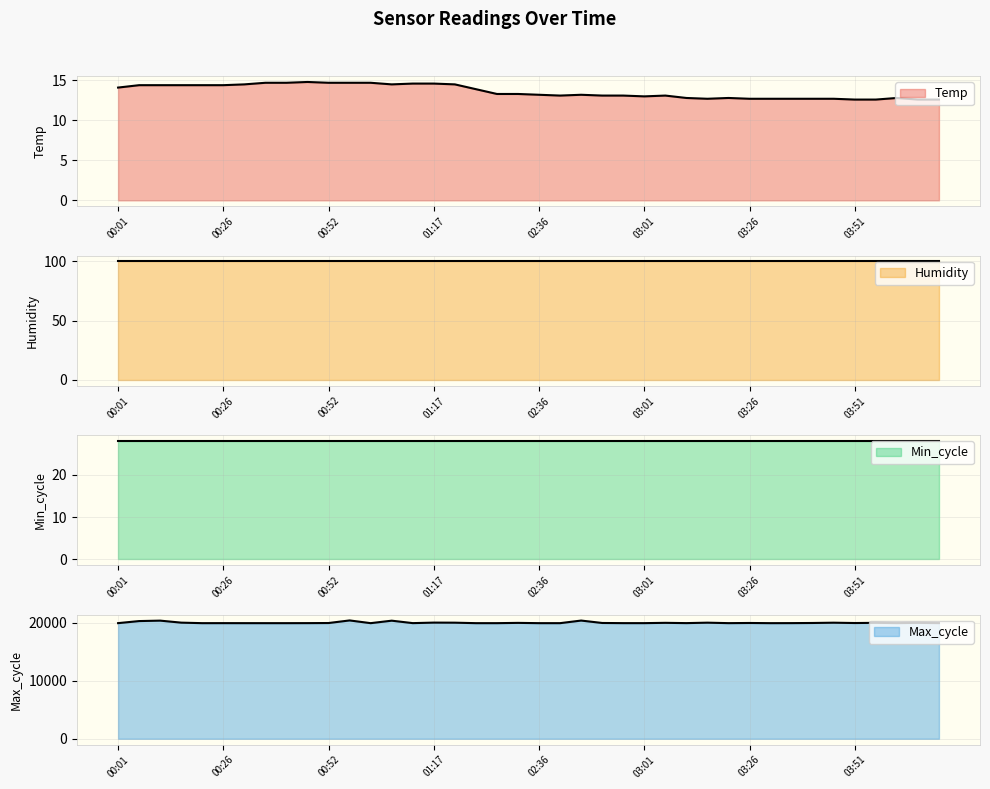

What is the highest value of the Max_cycle series?

20394.0